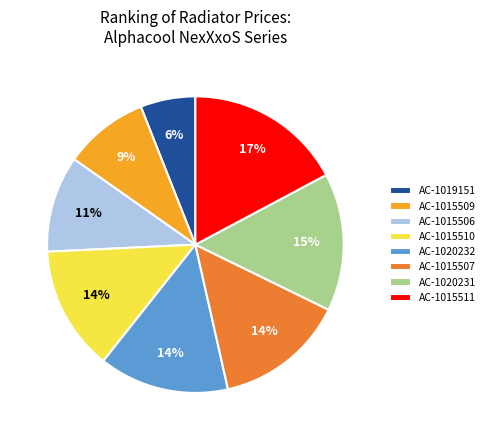

What is the ratio of the value at AC-1019151 to the value at AC-1015510?

0.4